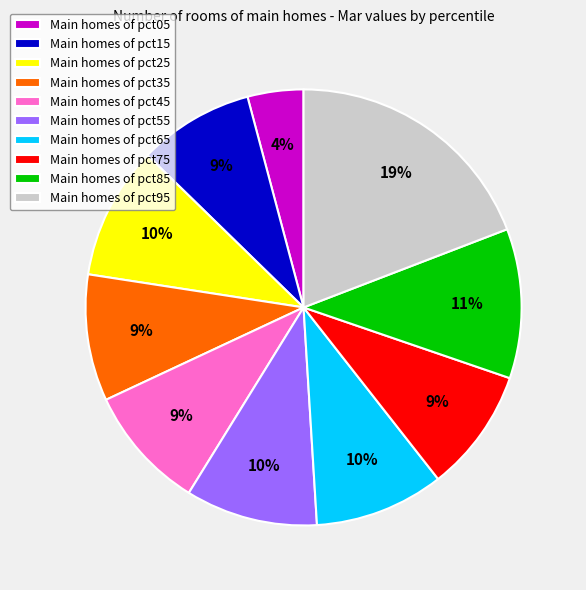

To the nearest percent, what is the average slice percentage?

10%